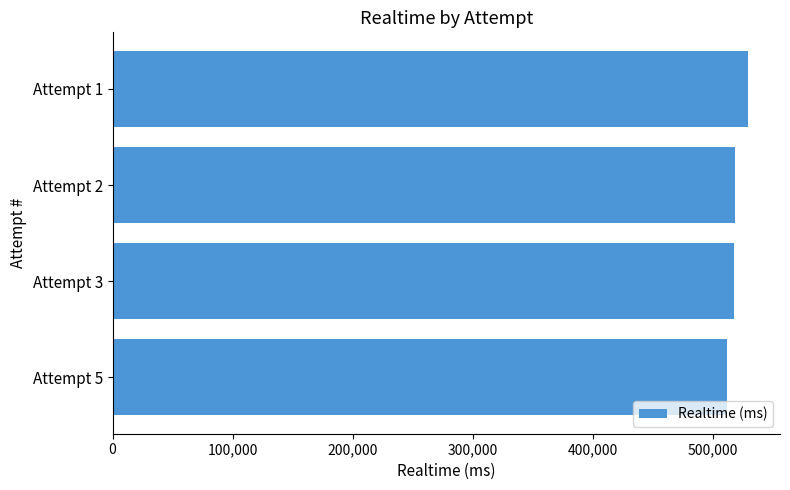

What is the difference between the maximum and second lowest values?

11883